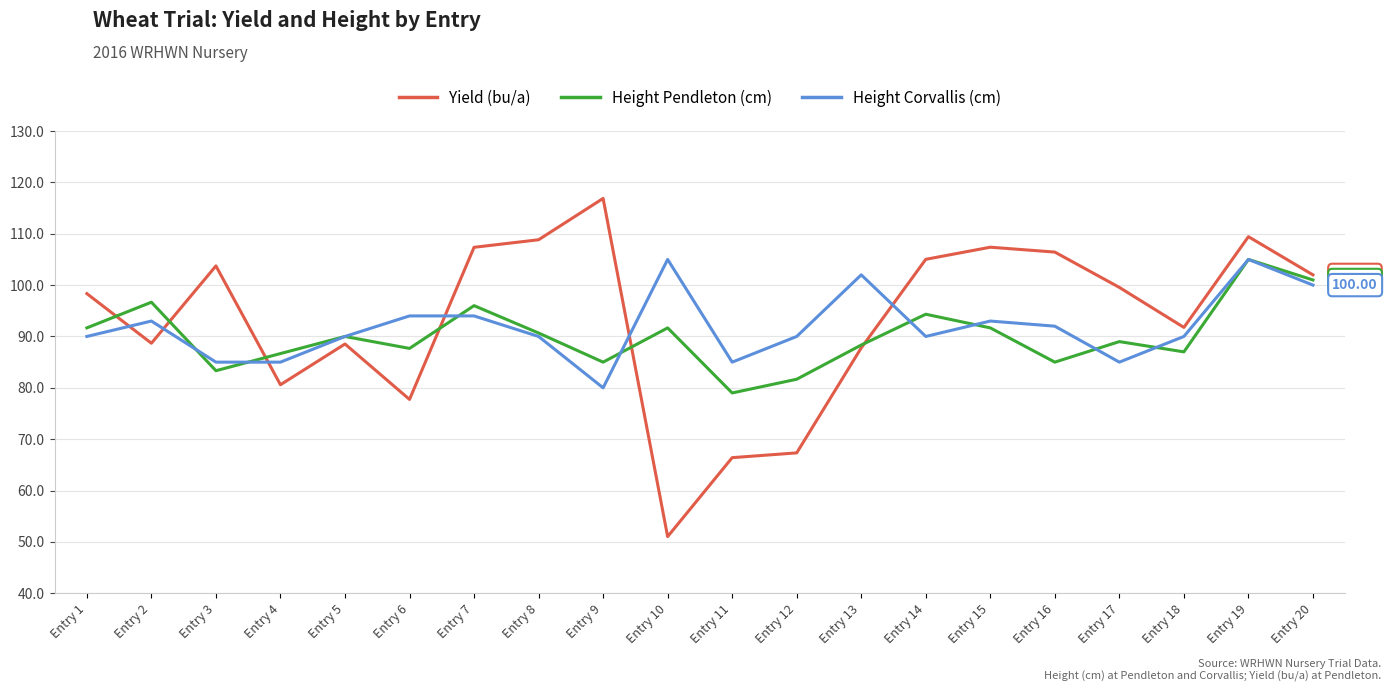

What is the sum of the Height Corvallis (cm) values at Entry 8 and Entry 12?

180.0